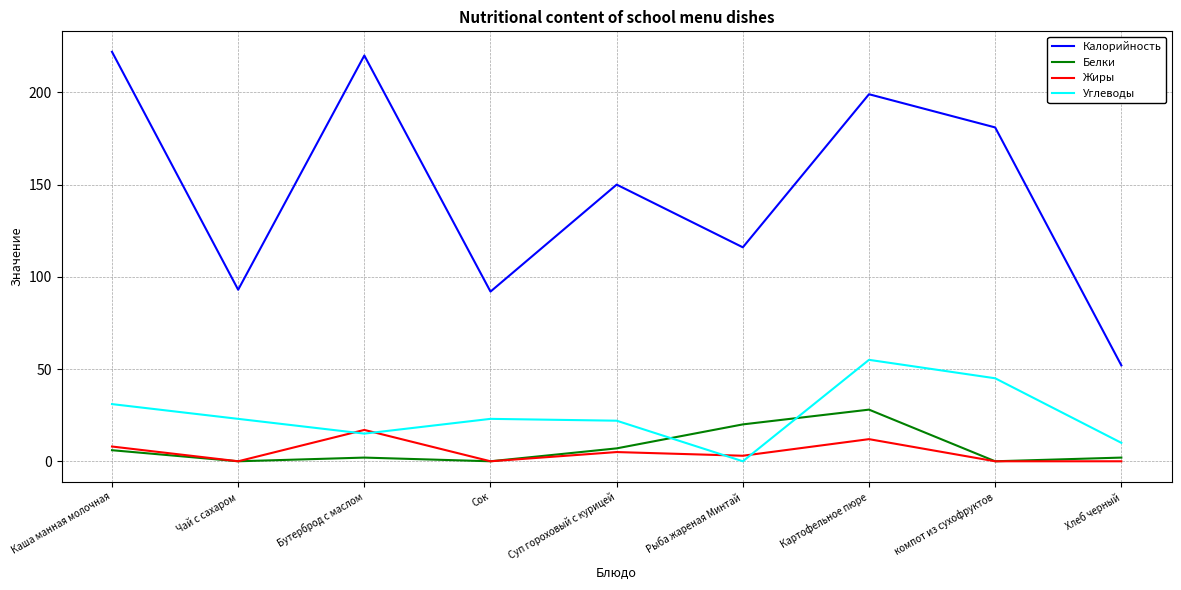

What is the sum of the Жиры values at компот из сухофруктов and Картофельное пюре?

12